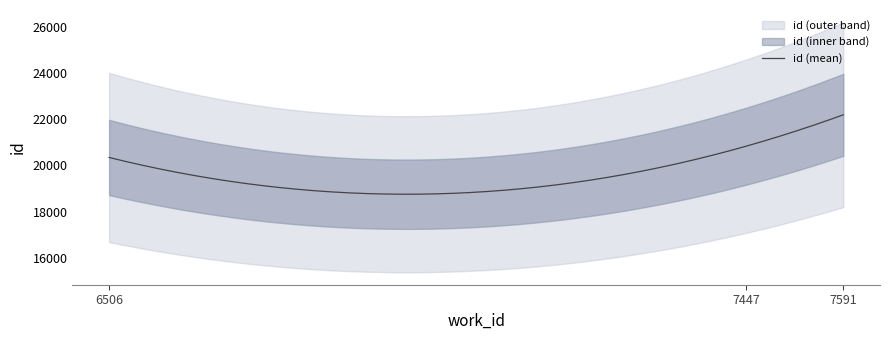

Is it true that the value at 7591 is 22194?

True